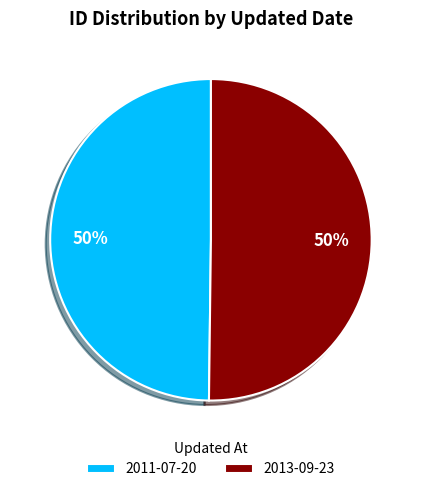

To the nearest percent, what percentage of the pie is 2013-09-23?

50%